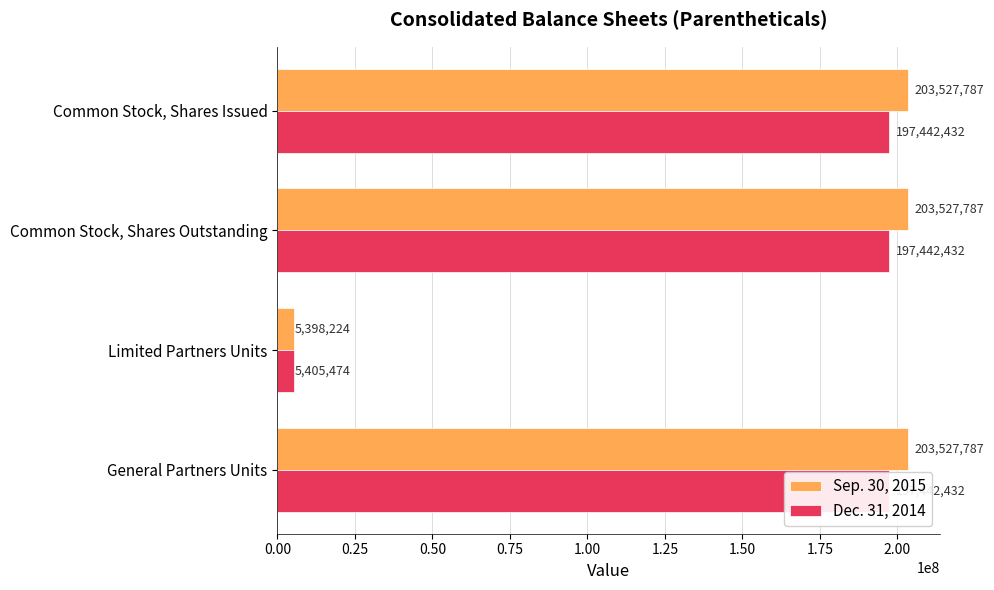

What is the value of the Dec. 31, 2014 bar at the 2nd from the left?

197442432